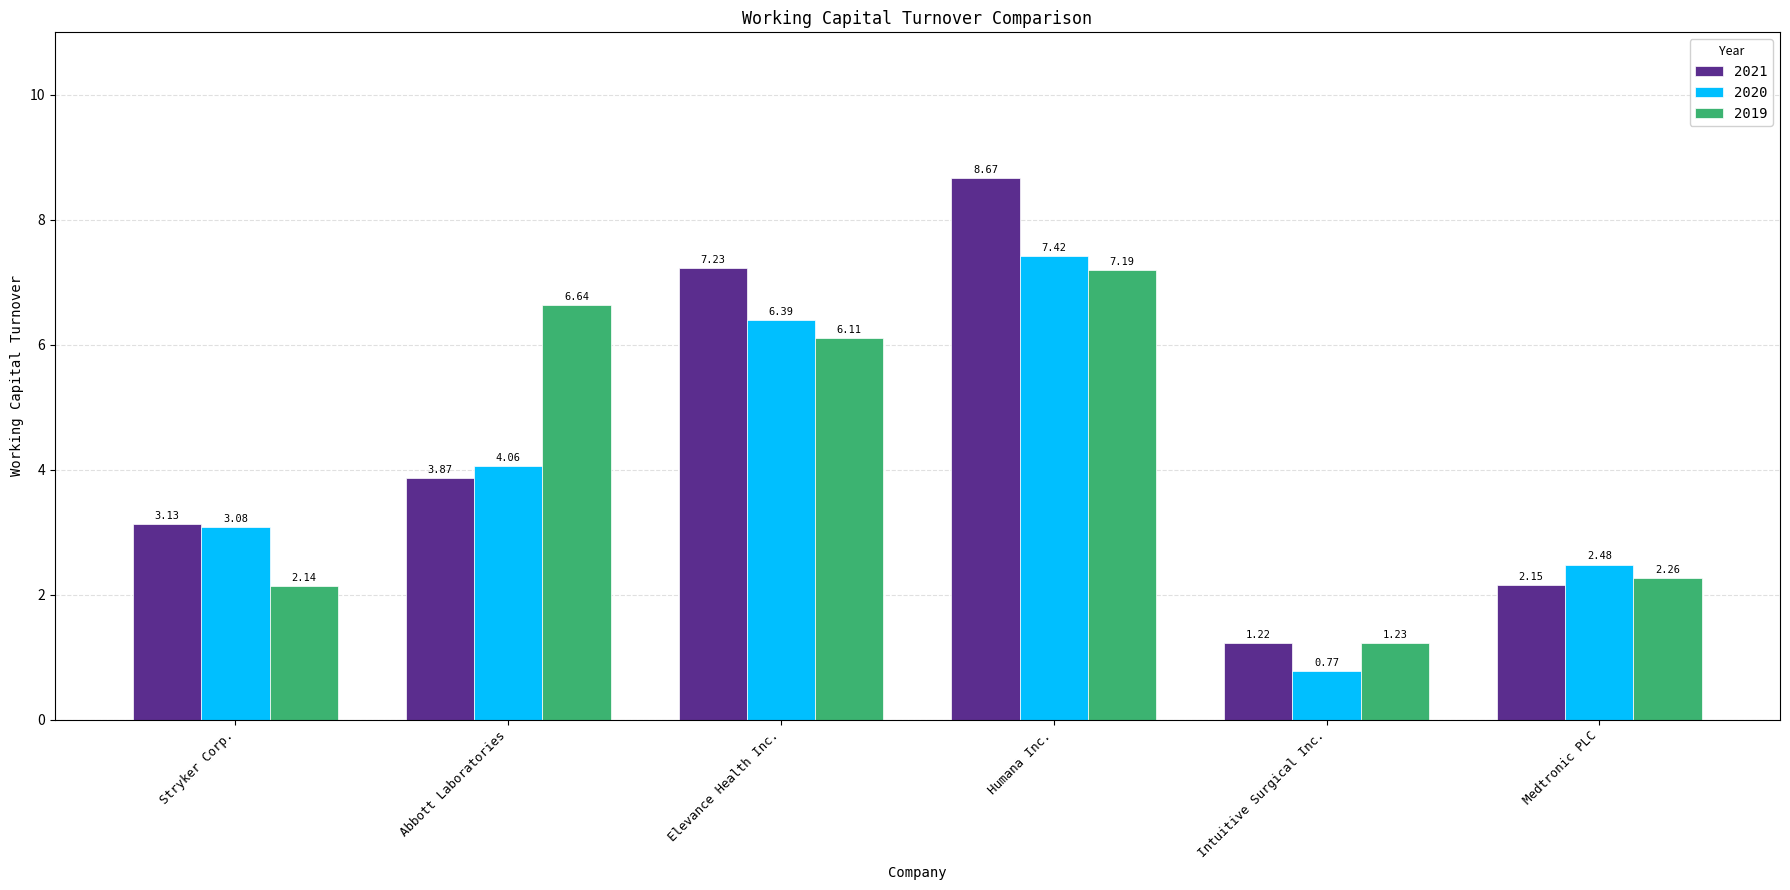

List the labels in order of 2020 value, largest first.

Humana Inc., Elevance Health Inc., Abbott Laboratories, Stryker Corp., Medtronic PLC, Intuitive Surgical Inc.